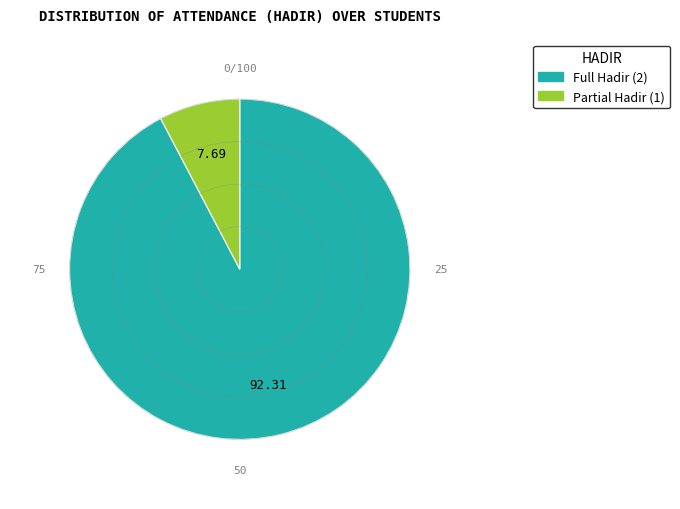

Count the number of slices in the pie.

2